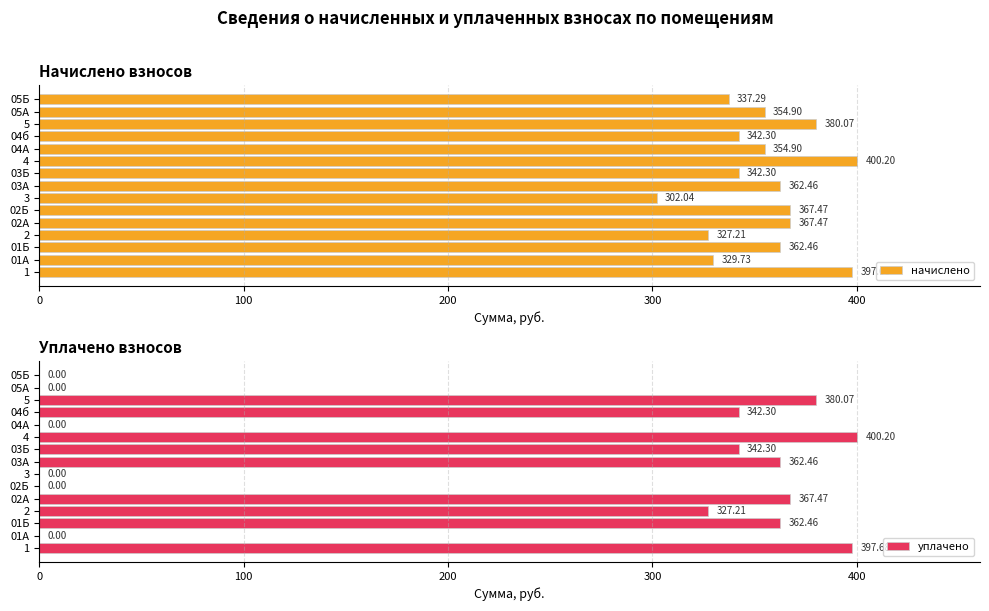

How many distinct data groups are displayed?

2